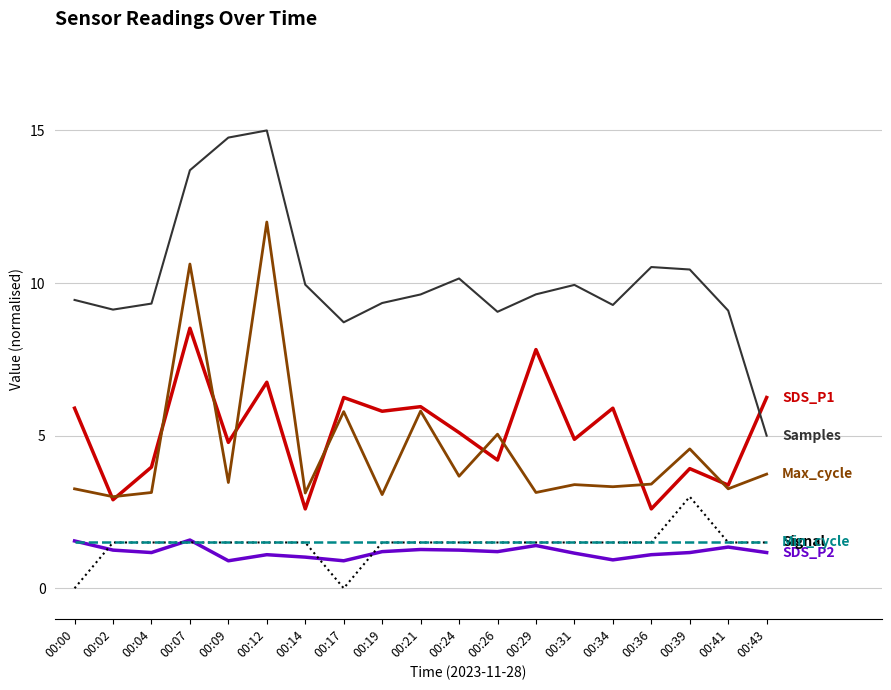

What is the difference between the highest and lowest values at 00:31?

8.8